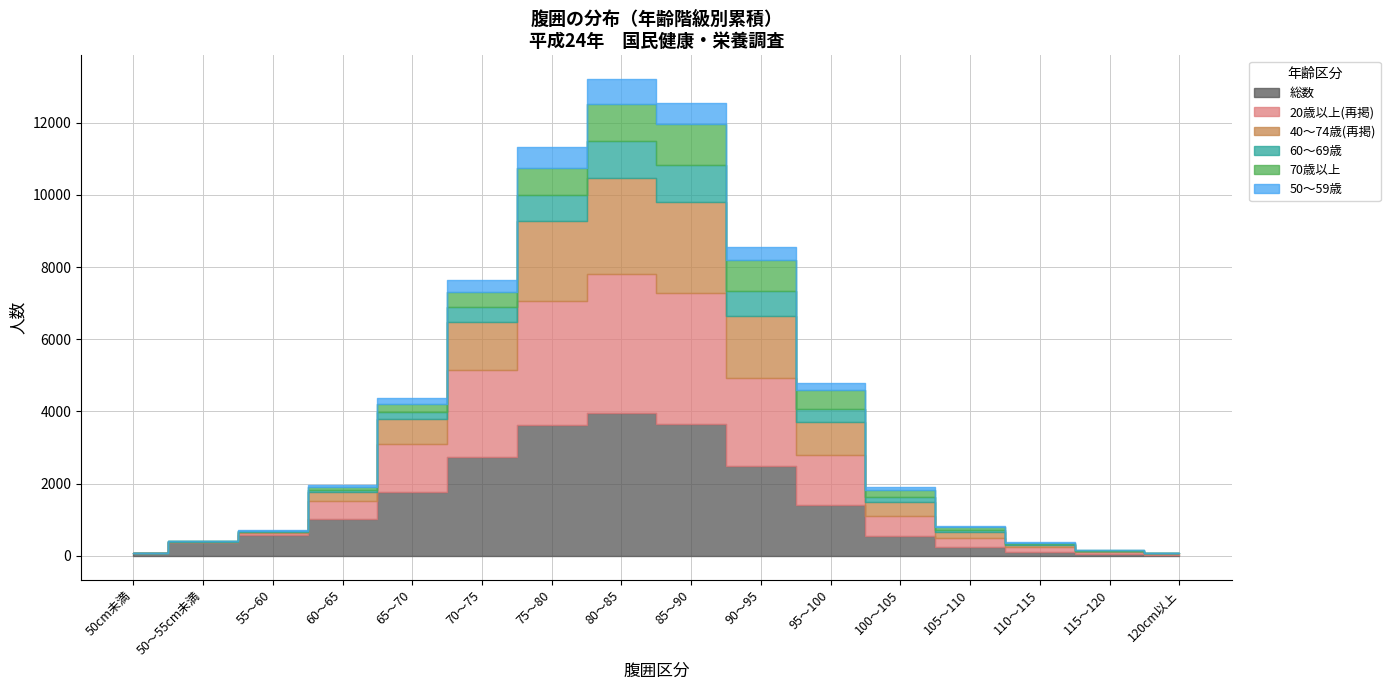

True or false: 40～74歳(再掲) has more than 2 points higher than both neighbors.

False